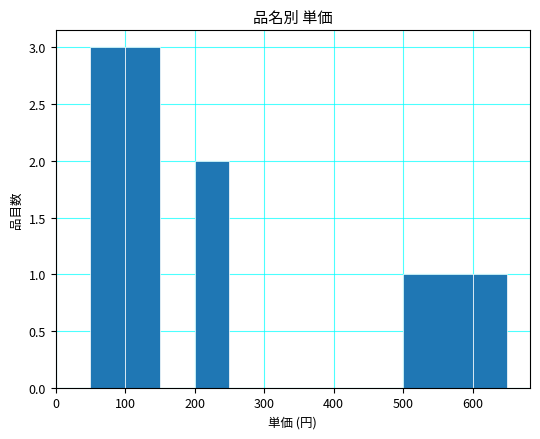

What is the maximum value shown in the chart?

3